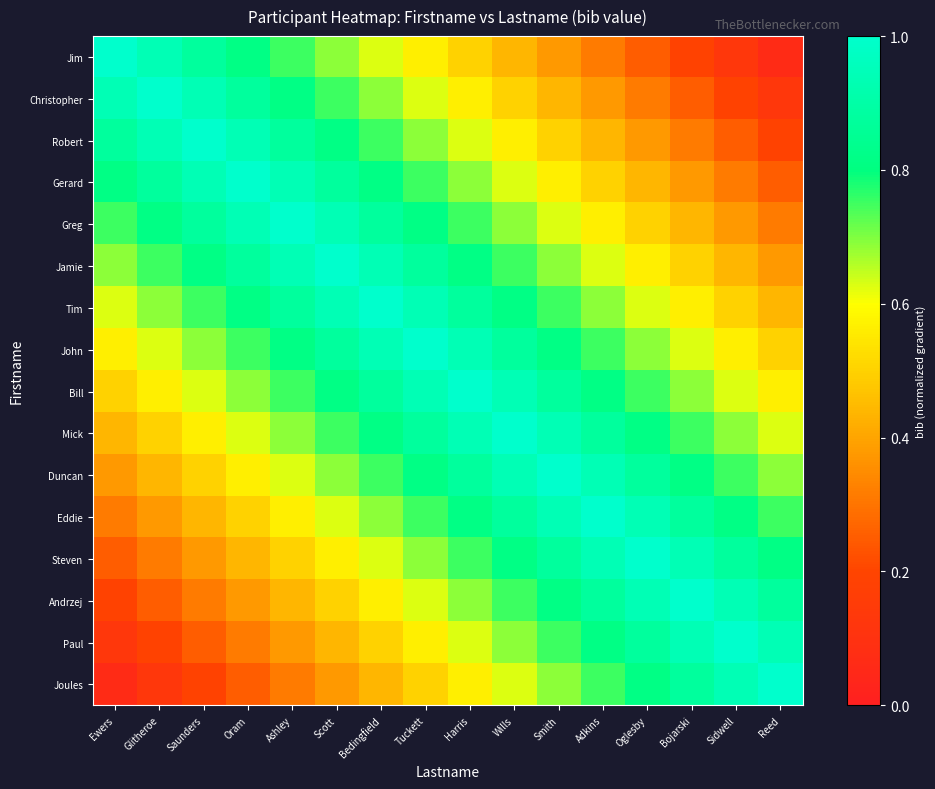

Rank the series by their maximum value, from highest to lowest.

Jim, Christopher, Robert, Gerard, Greg, Jamie, Tim, John, Bill, Mick, Duncan, Eddie, Steven, Andrzej, Paul, Joules